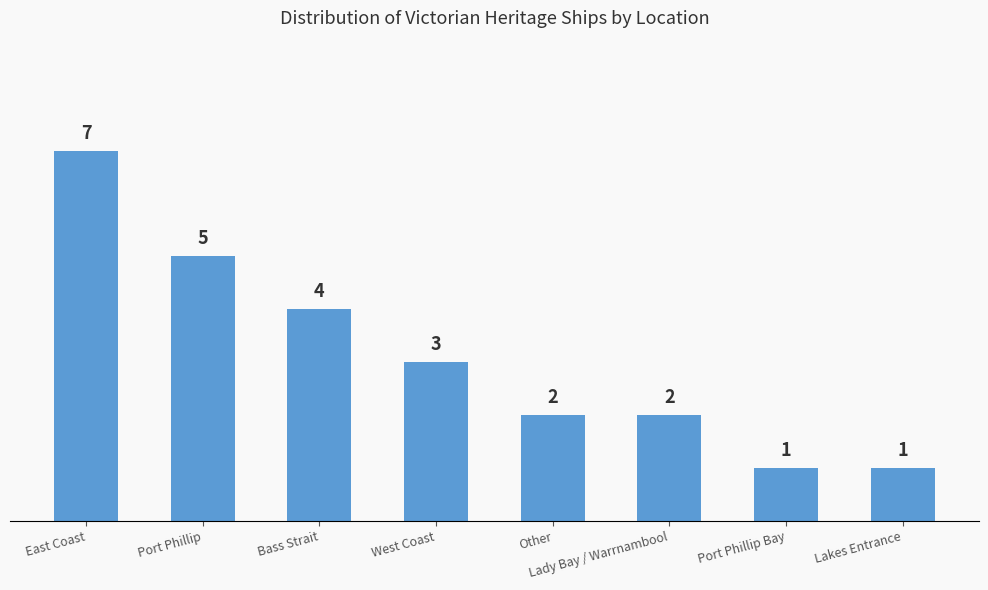

The value at Lady Bay / Warrnambool is 3. True or false?

False